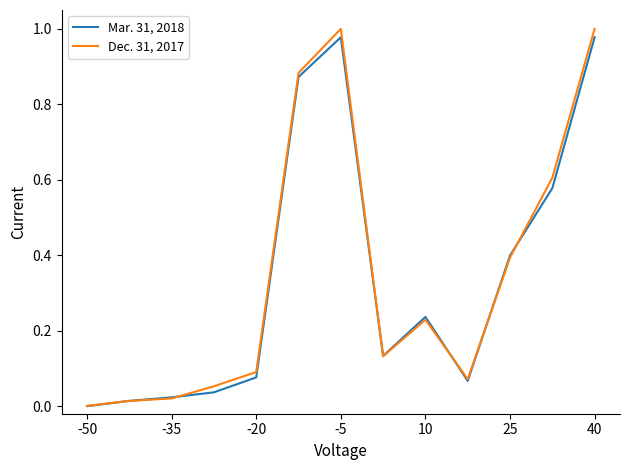

How many positive values does the Mar. 31, 2018 series have?

12